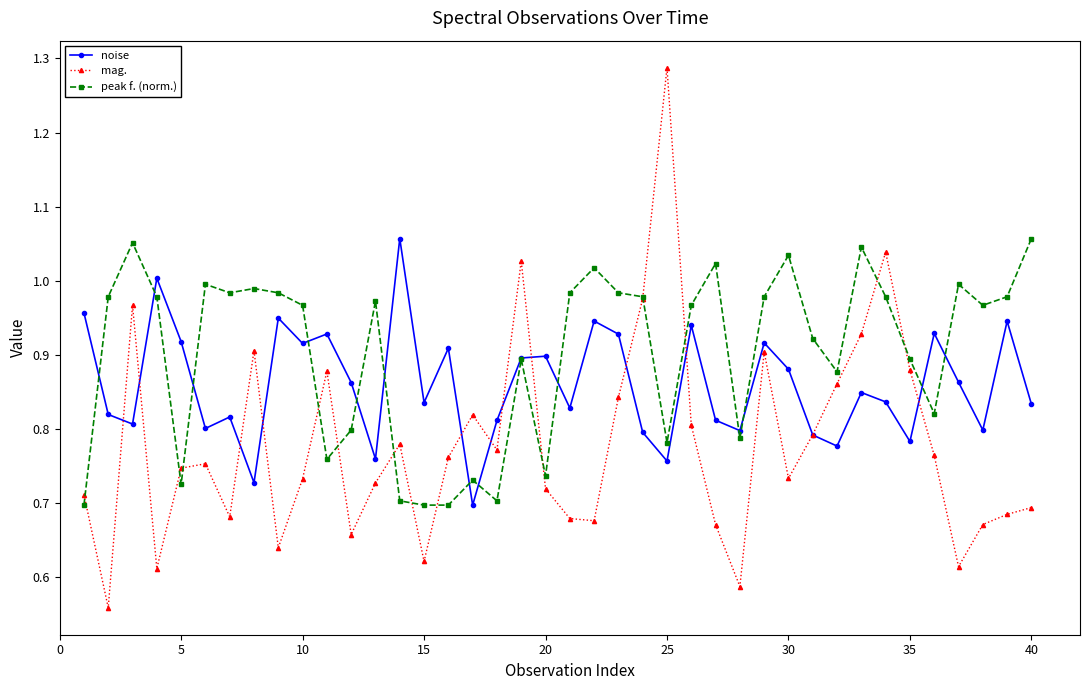

Which series has the largest range (max minus min)?

mag.